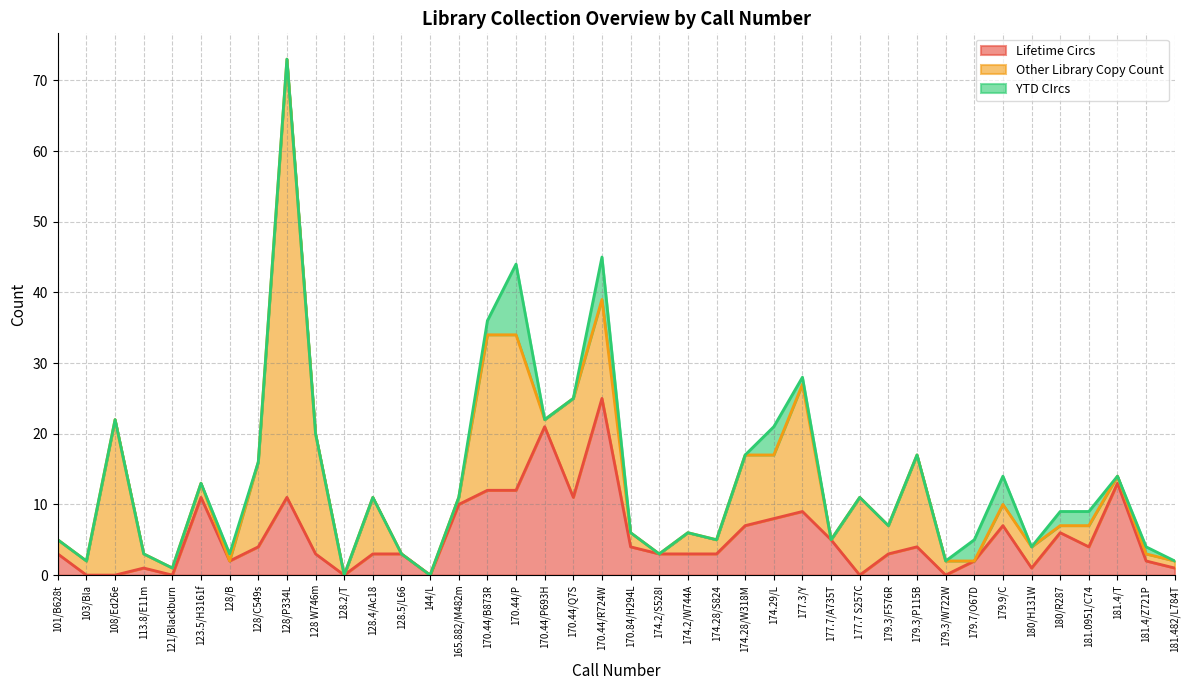

What is the maximum value for Lifetime Circs?

25